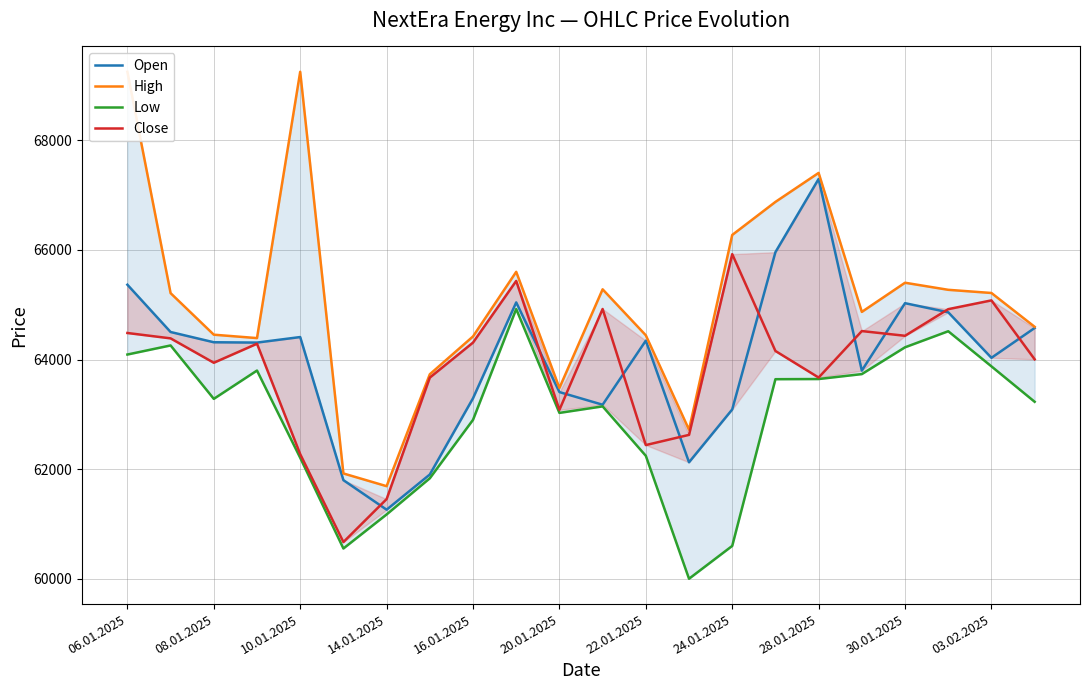

What position from the left is 13?

14